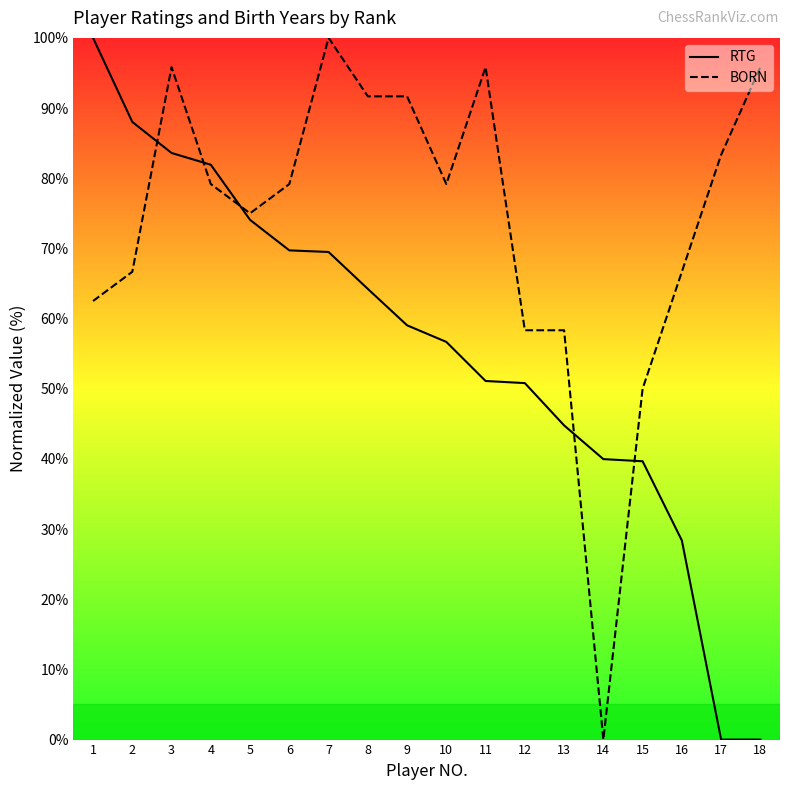

What is the value of the BORN point at the 15th from the left?

50.0